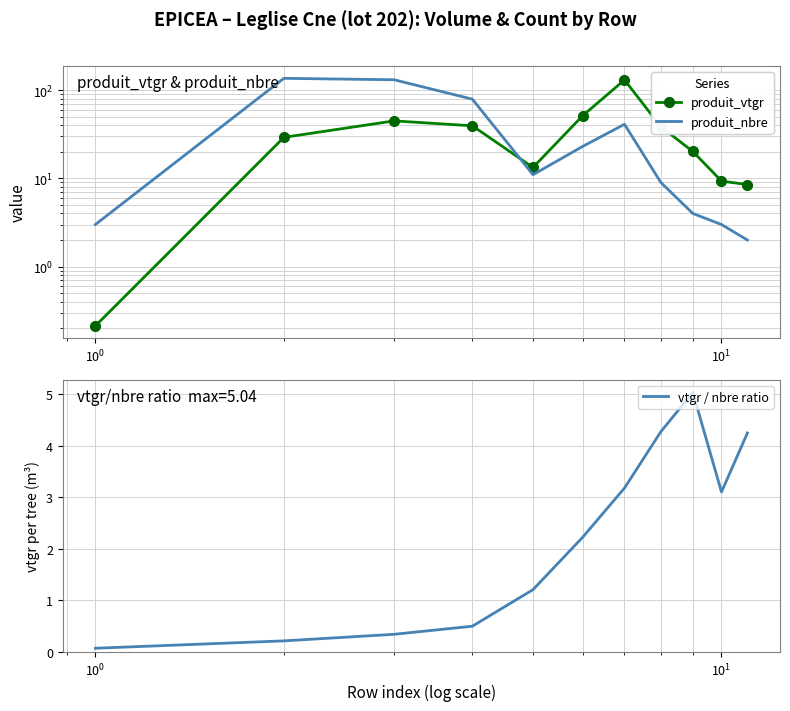

Is the value of produit_nbre at $\mathdefault{10^{-2}}$ greater than the value of produit_vtgr at $\mathdefault{10^{0}}$?

No